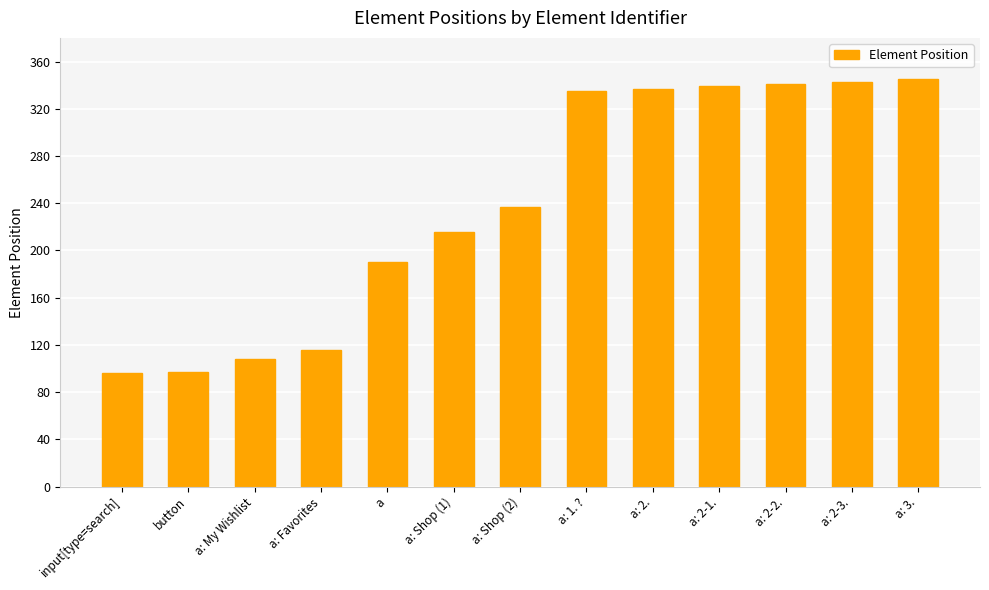

What is the value of the 3rd bar from the left?

108